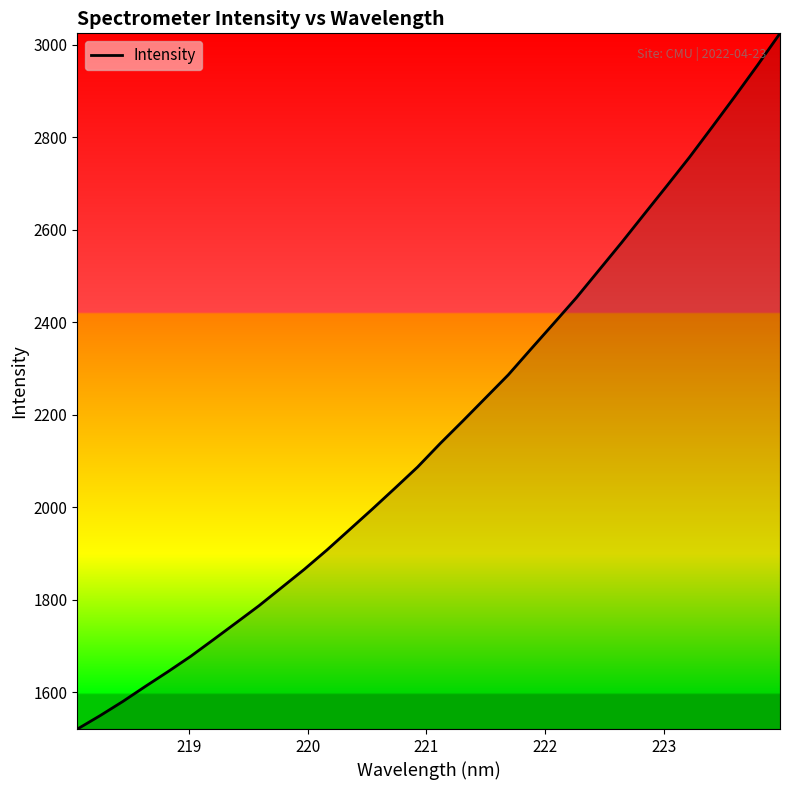

What is the sum of all values?

69403.9